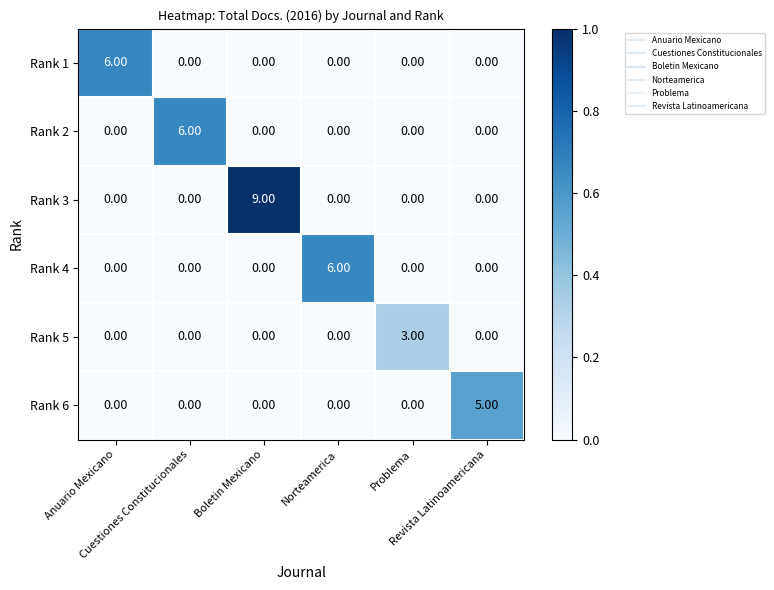

Which series has the largest total across all categories?

Rank 3